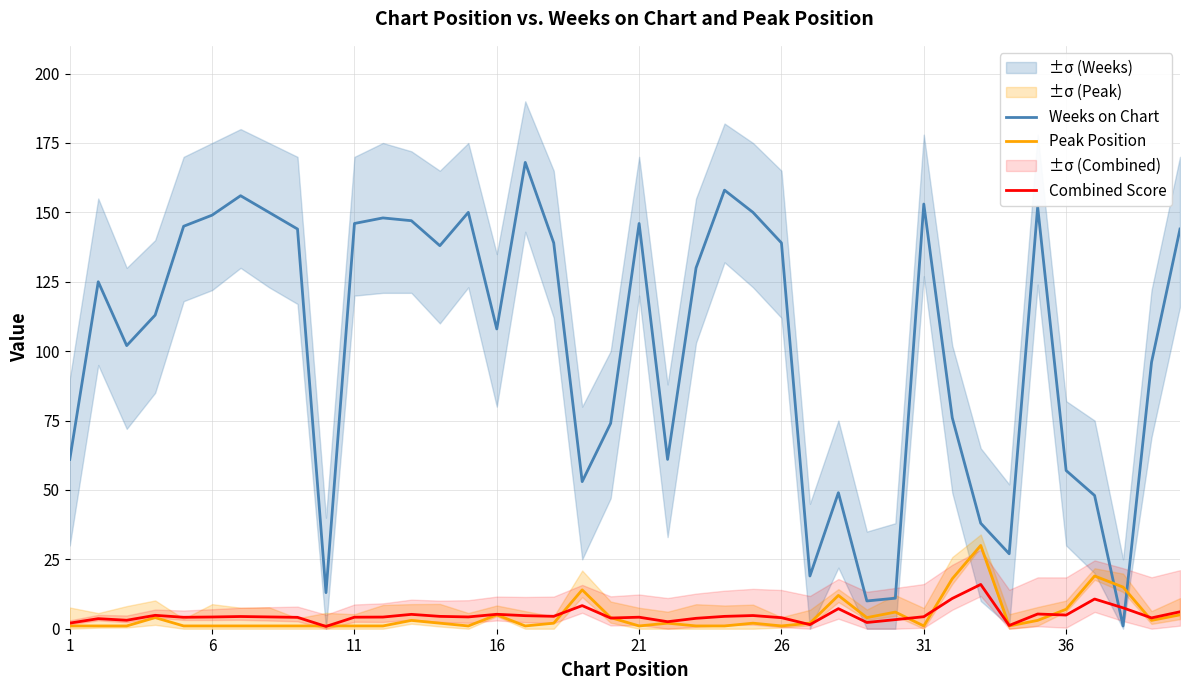

True or false: Combined Score and Weeks on Chart cross at least once.

True